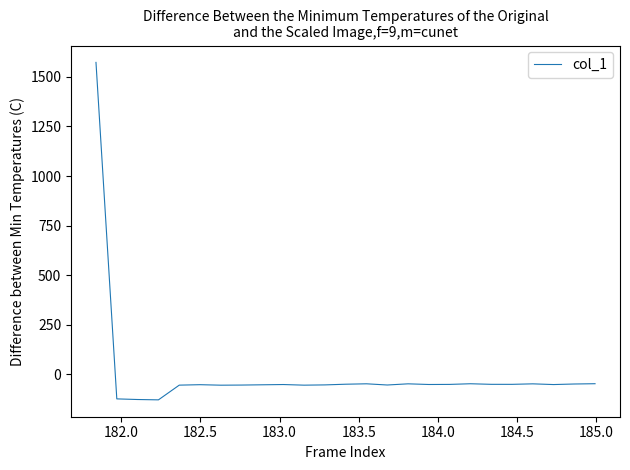

What is the minimum value shown in the chart?

-128.4